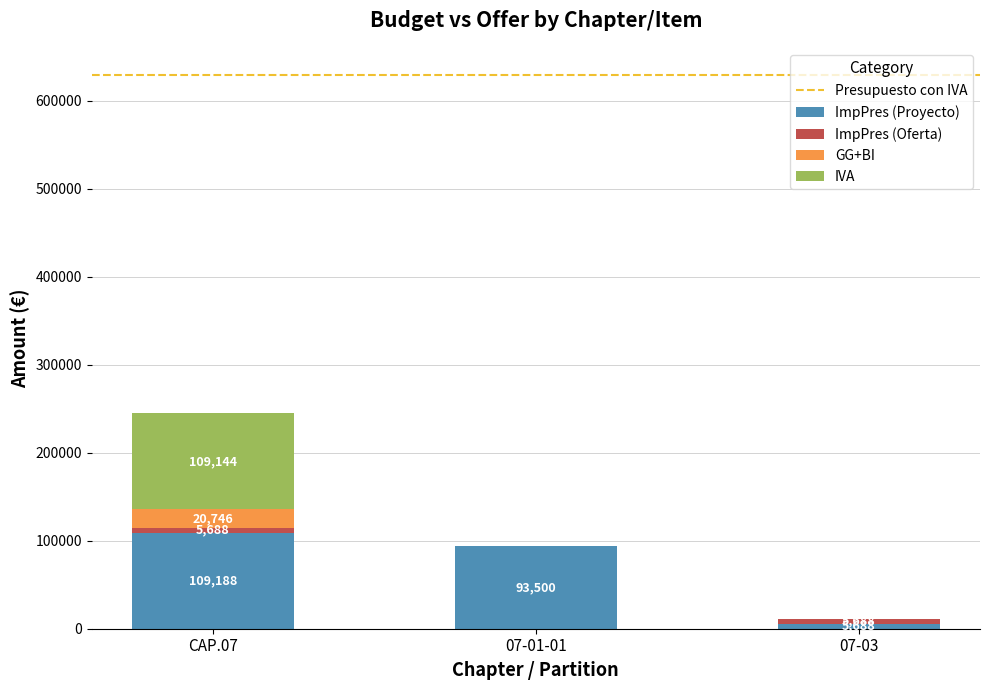

What value does the ImpPres (Proyecto) series have at 07-01-01?

93500.0